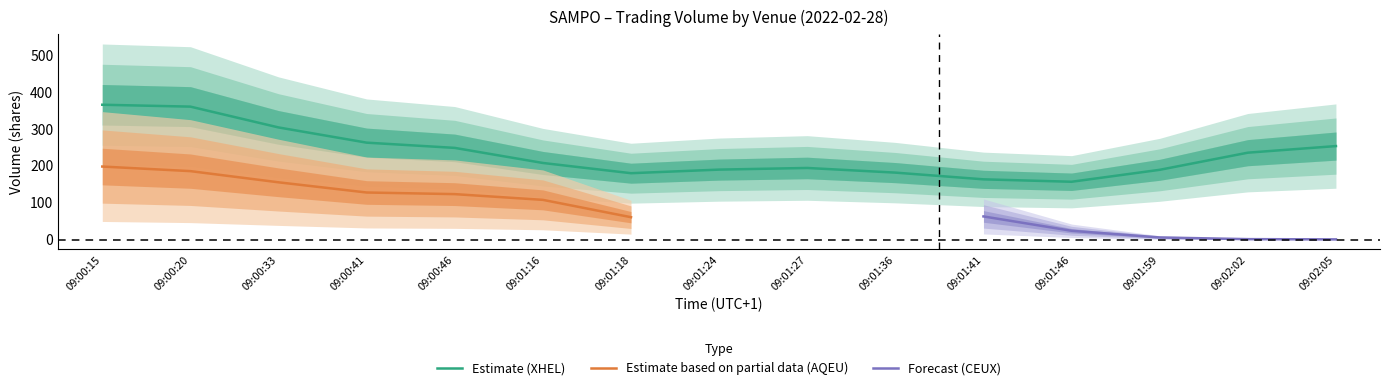

True or false: Estimate (XHEL) has a value of 262.8 at 09:00:41.

True